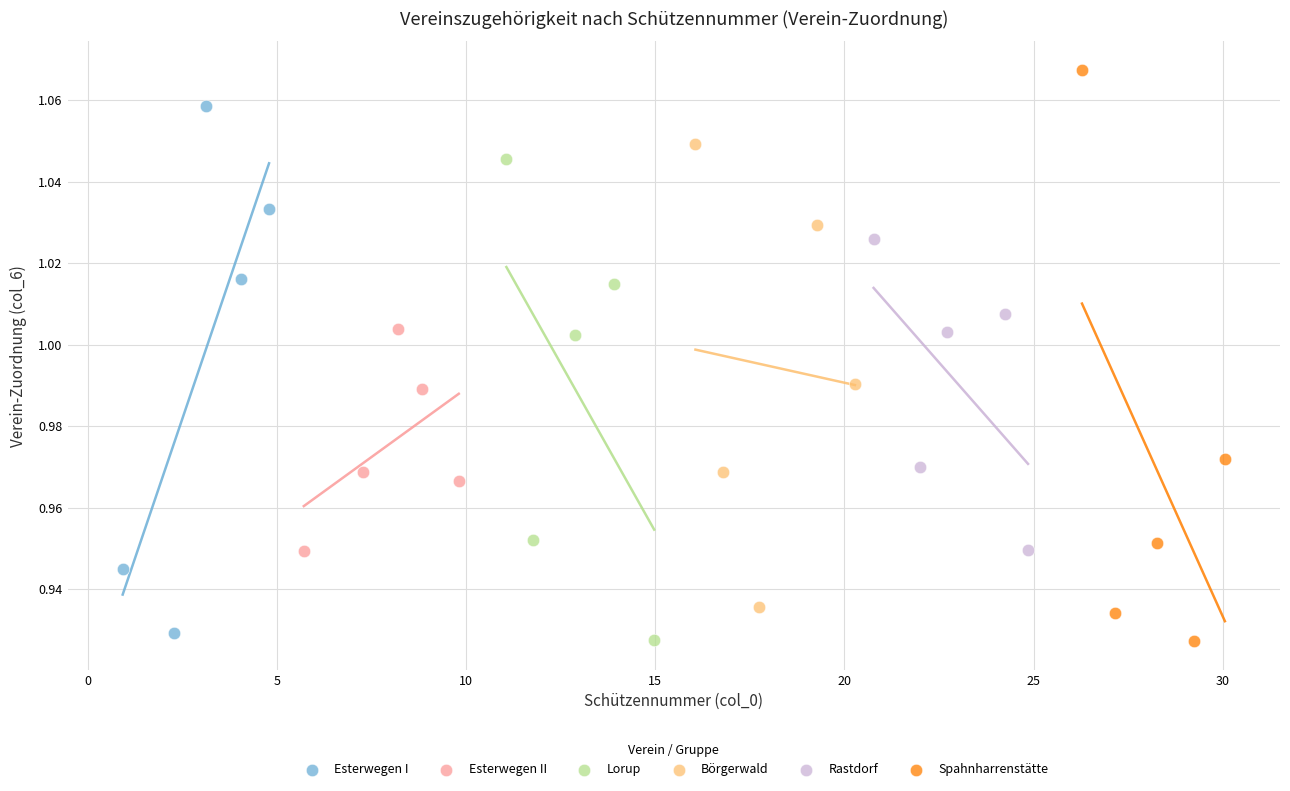

Which series contains the highest Y value?

Spahnharrenstätte